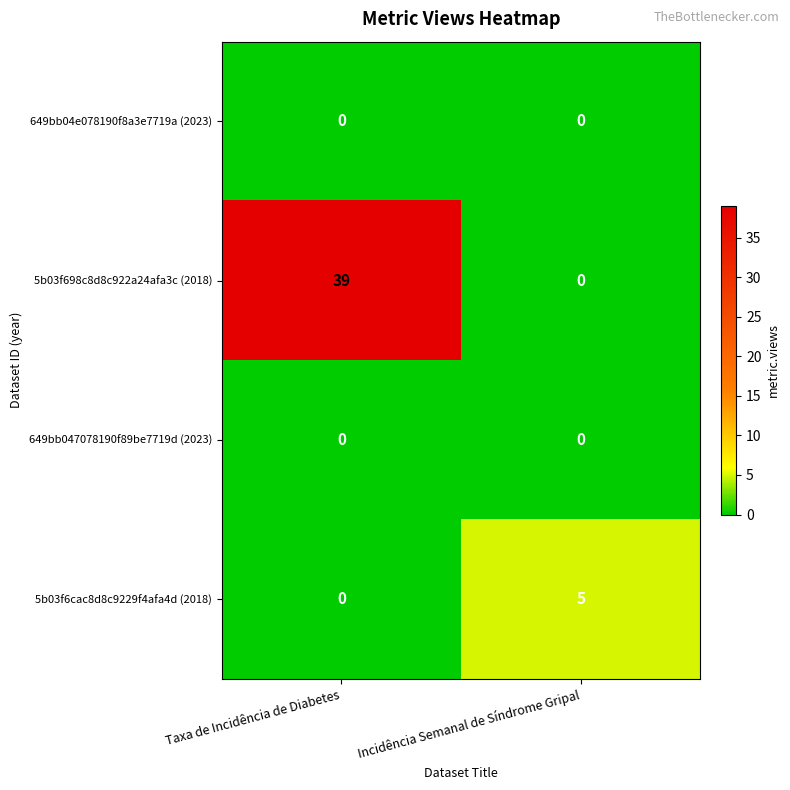

What is the average value of the 5b03f698c8d8c922a24afa3c (2018) series?

20